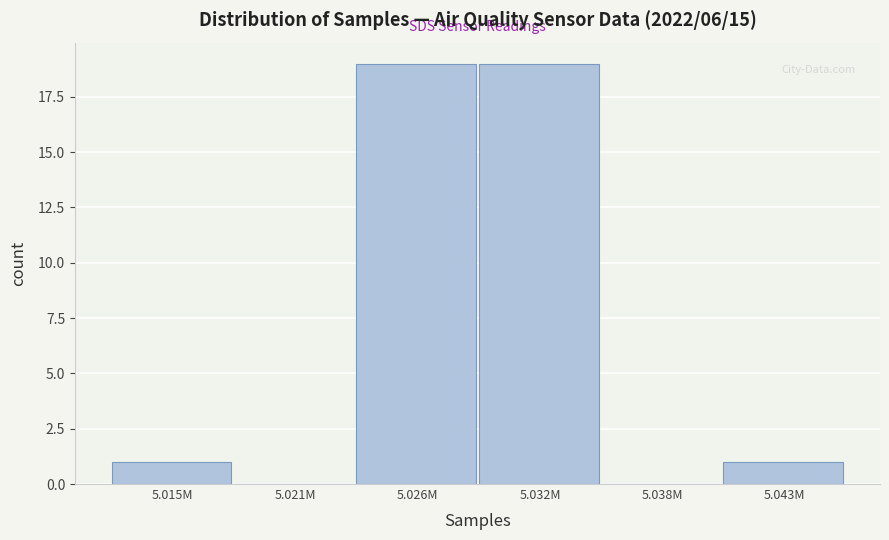

Reading left to right, extract all data points from this chart.

5.015M=1	5.021M=0	5.026M=19	5.032M=19	5.038M=0	5.043M=1